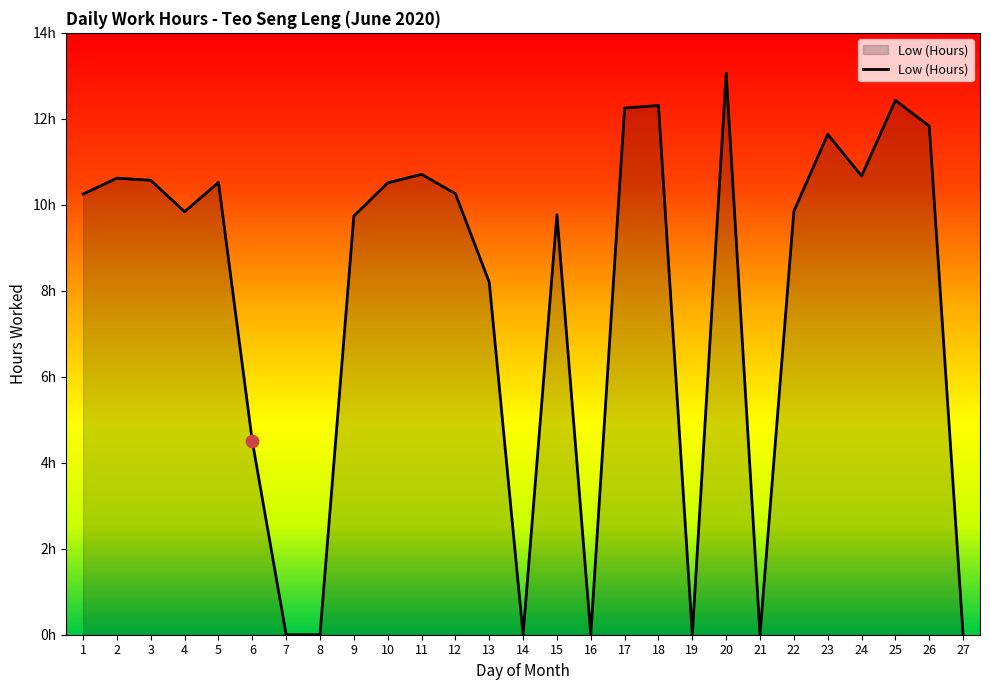

Between 25 and 8, which is larger?

25